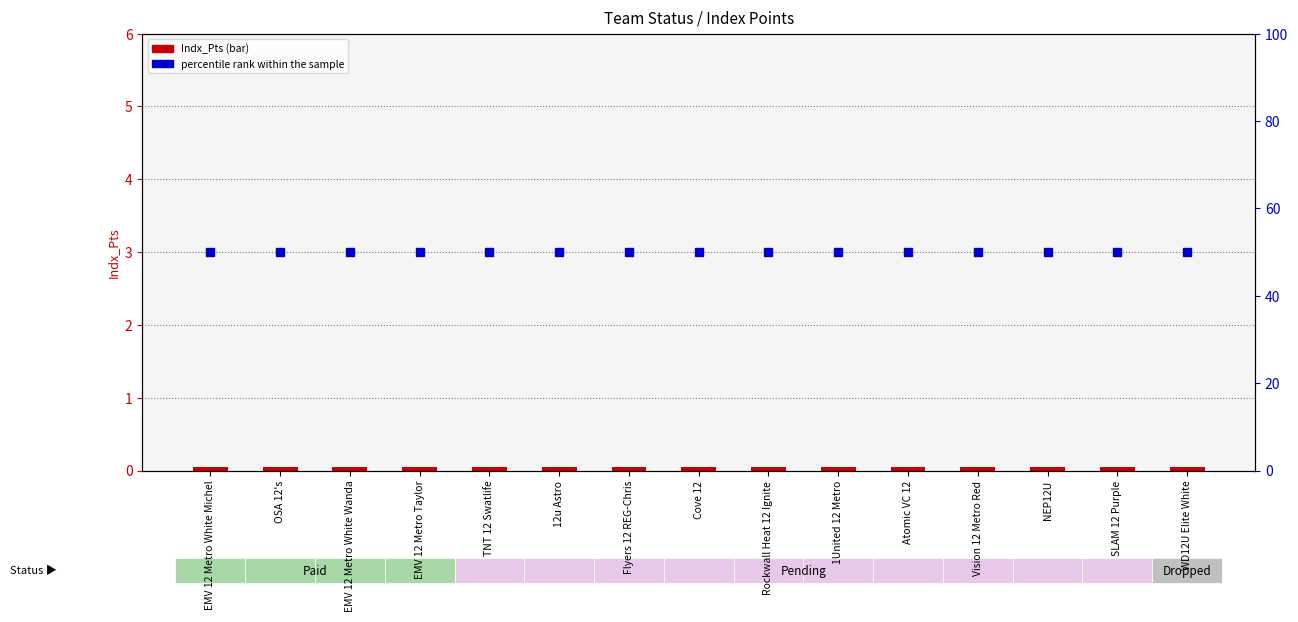

At which category is the sum across all series the highest?

EMV 12 Metro White Michel